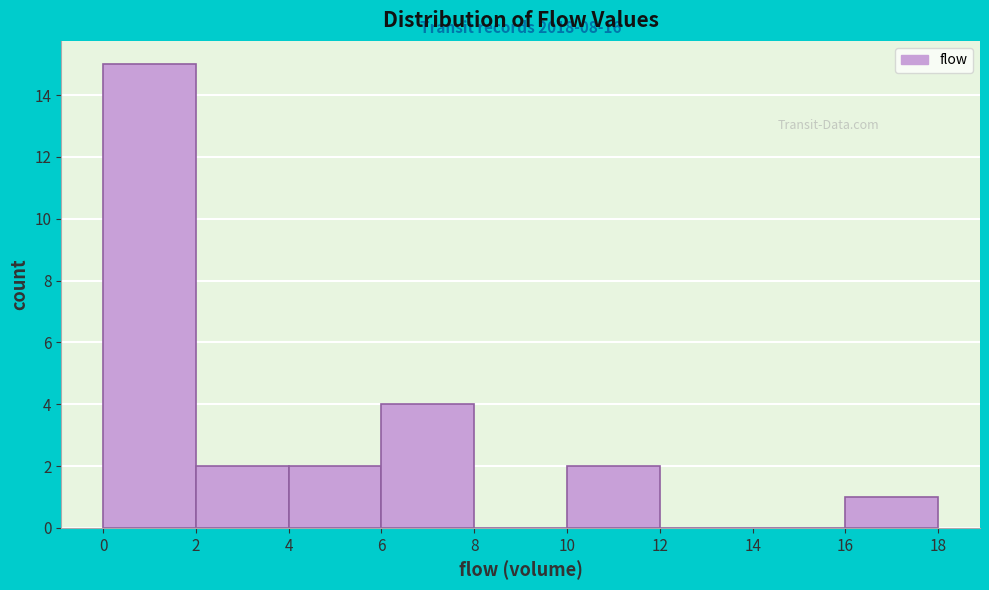

Which range on the x-axis has the tallest bar?

0 to 2